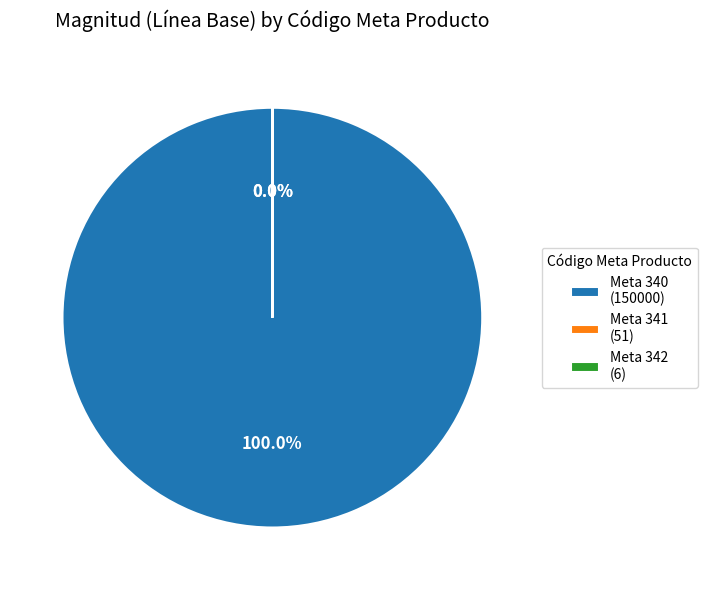

Does Meta 340 (150000) represent more than half of the total?

Yes